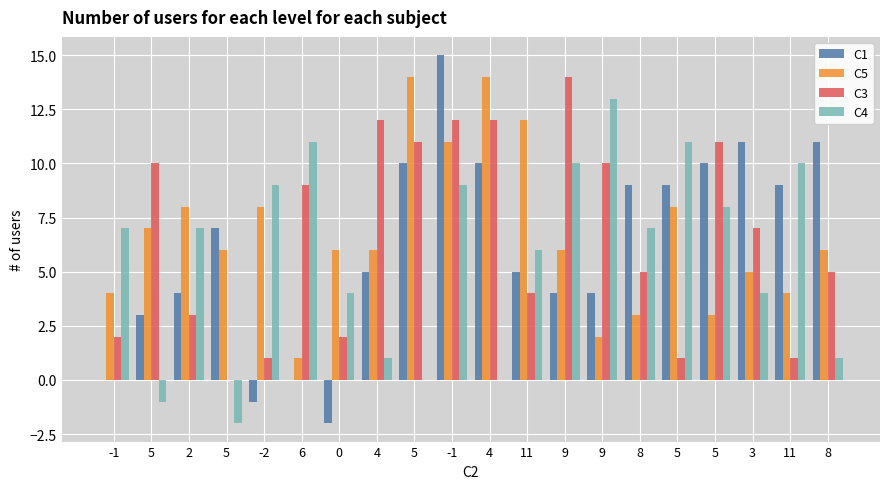

What are all the series names shown in the legend?

C1, C5, C3, C4